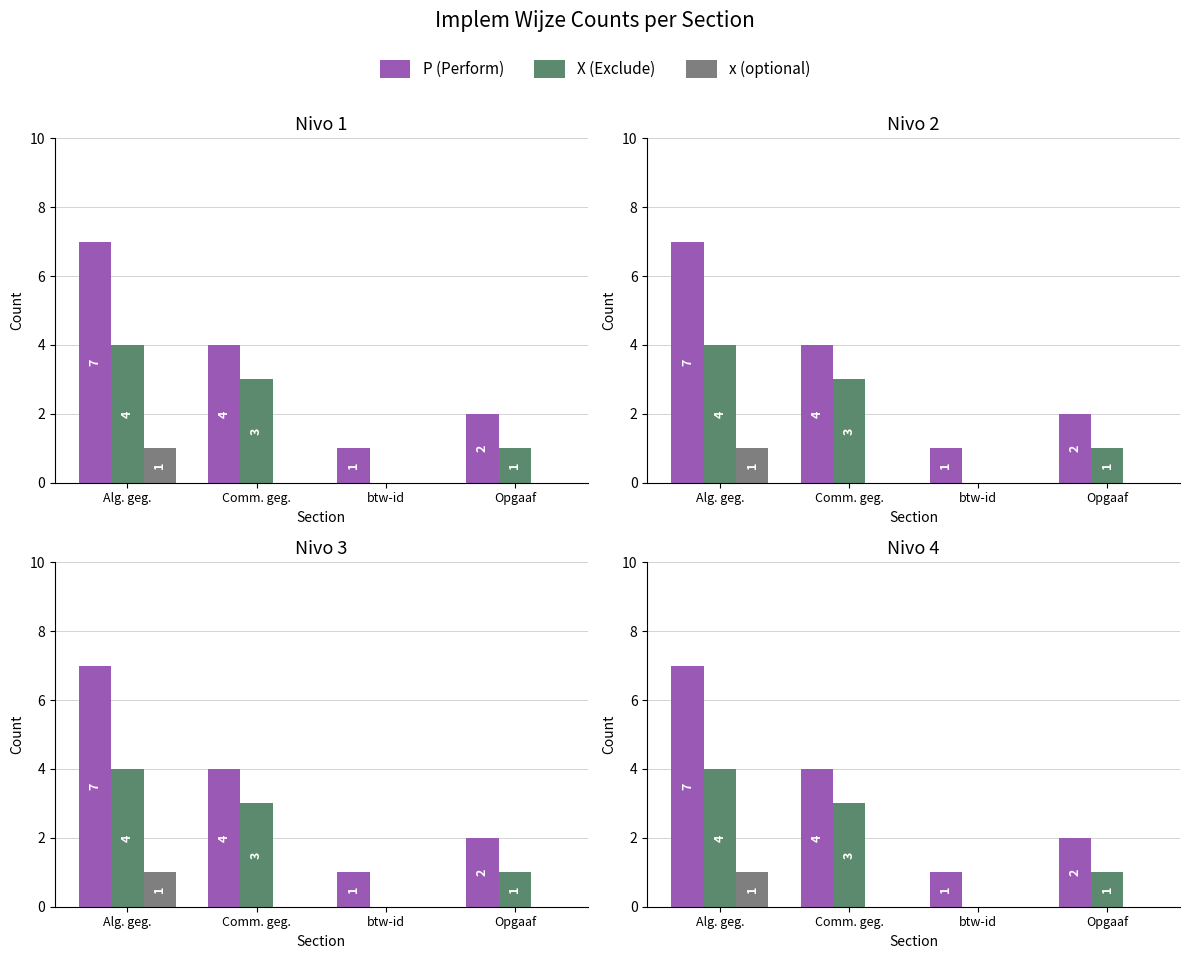

The value of P at btw-id is 2. True or false?

False